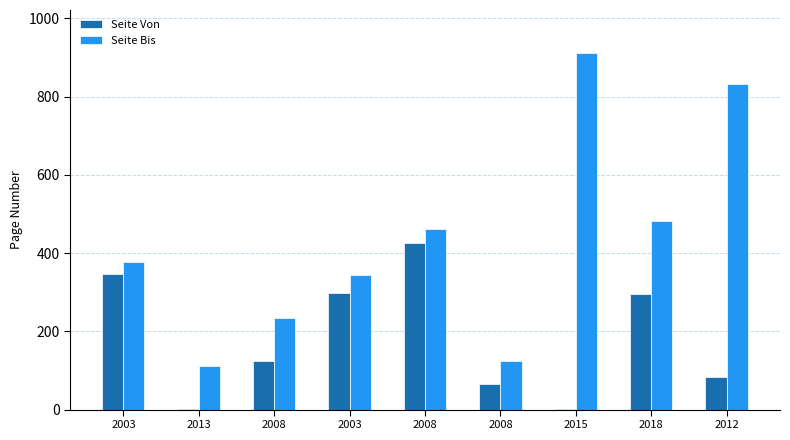

How many groups of bars are there?

9